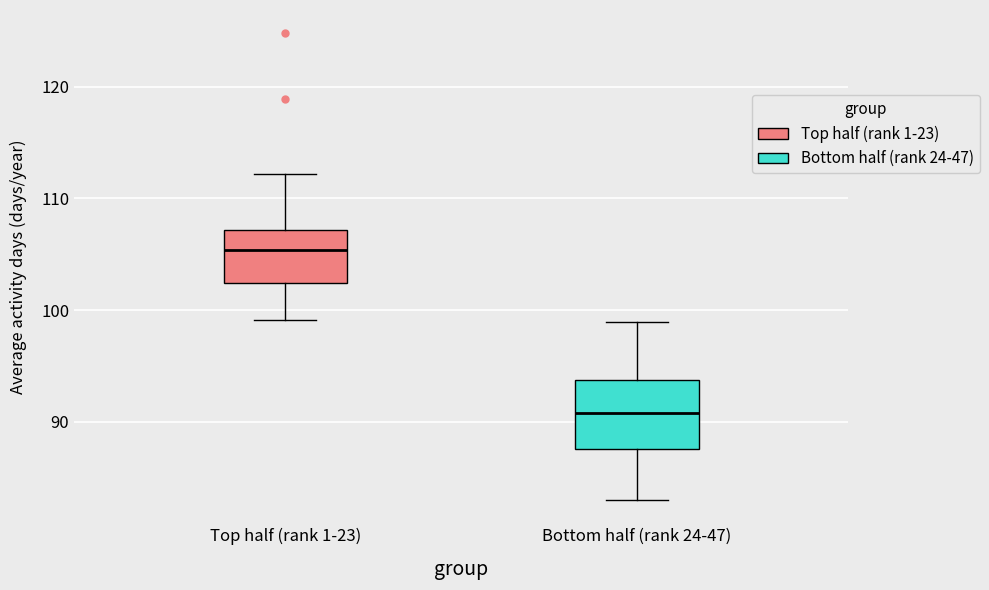

Which box is the tallest, from its lower edge to its upper edge?

Bottom half (rank 24-47)